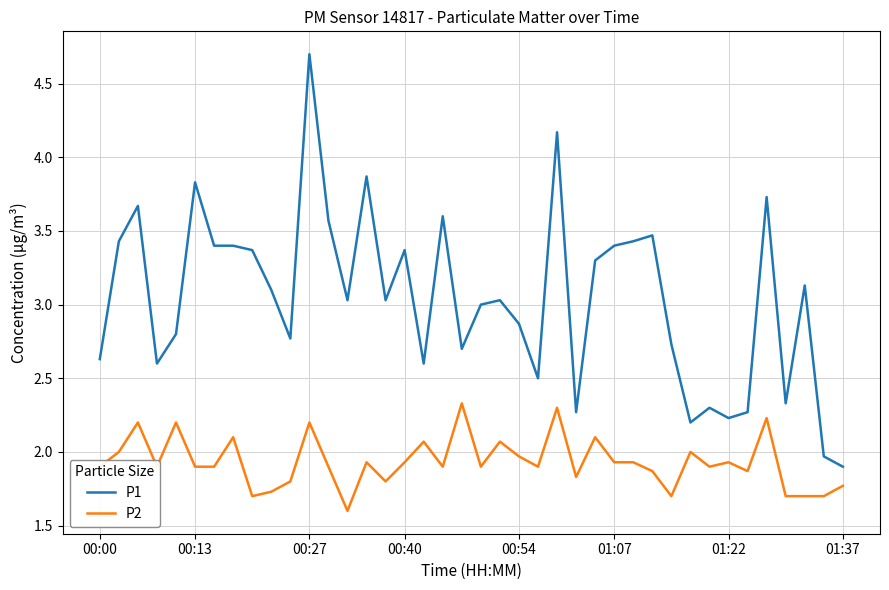

Does the chart display data point markers on the line(s)?

No